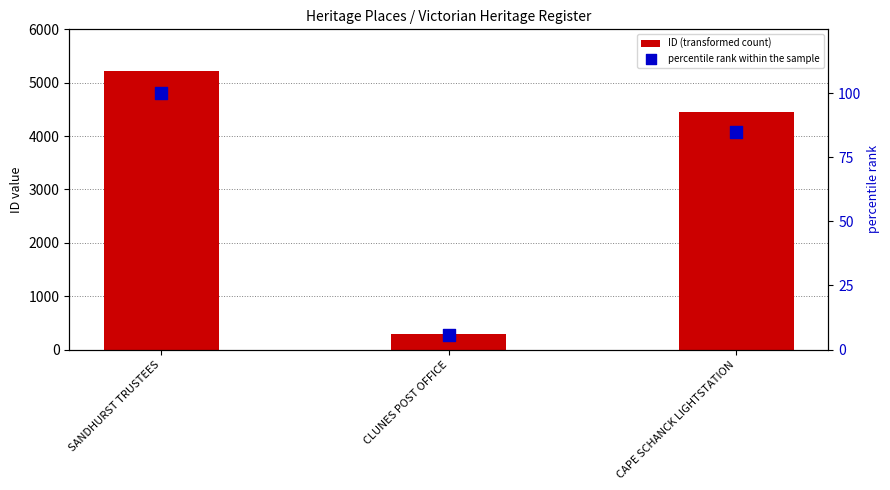

Which series has the largest total across all categories?

ID (transformed count)